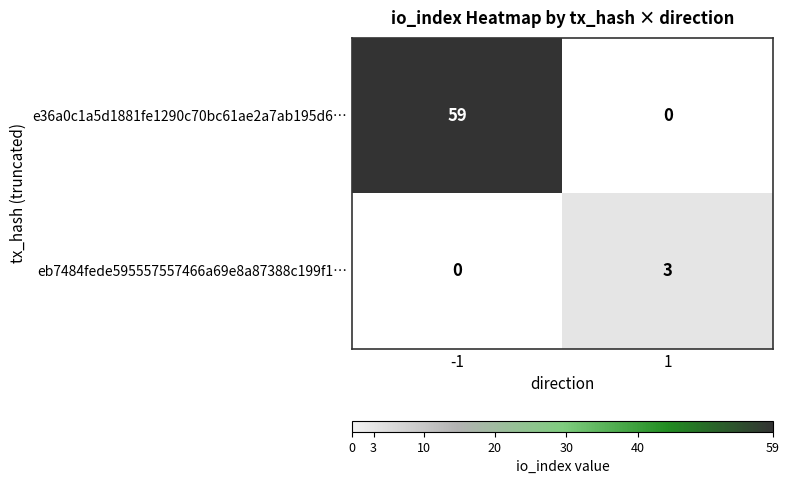

True or false: eb7484fede595557557466a69e8a87388c199f1… has a value of 3 at 1.

True